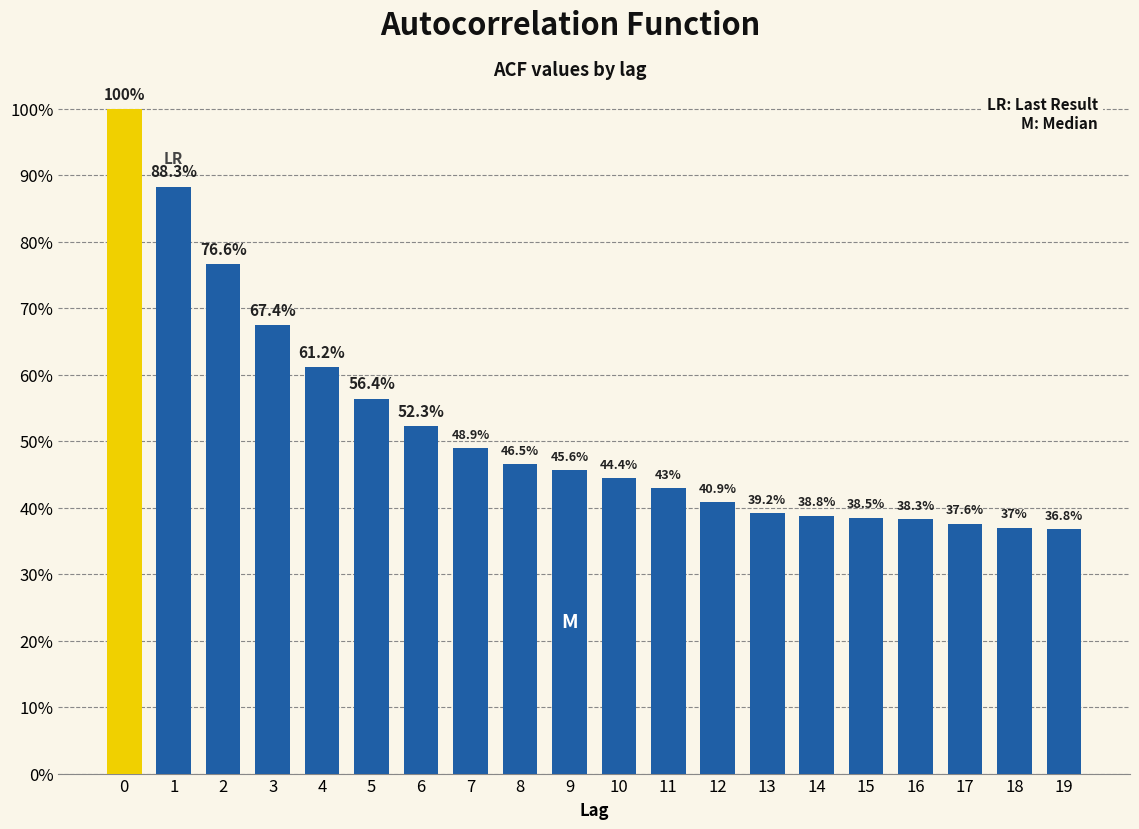

Are the bars horizontal?

No